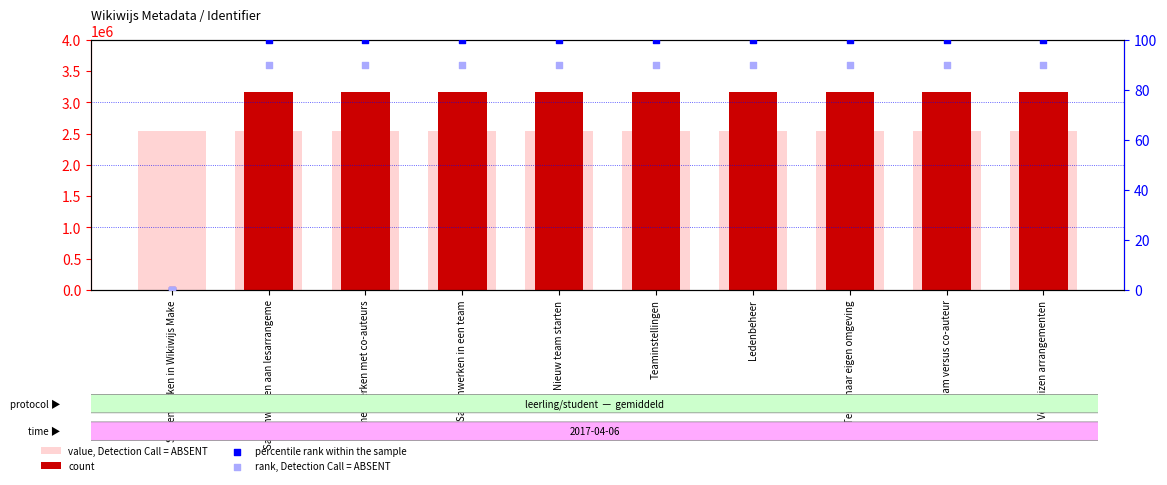

At which category is the sum across all series the highest?

Terug naar eigen omgeving